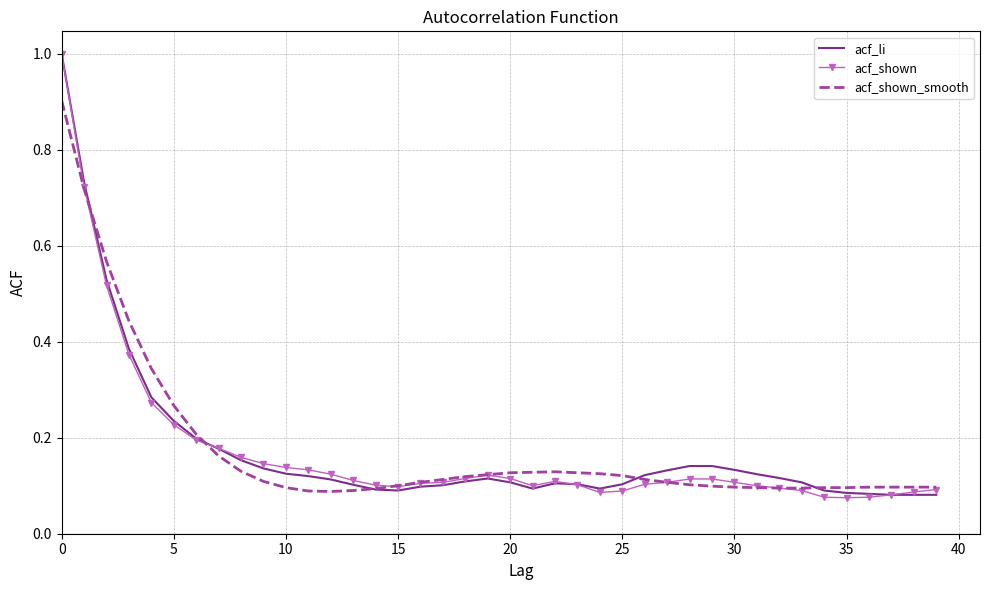

Which series has the largest range (max minus min)?

acf_shown